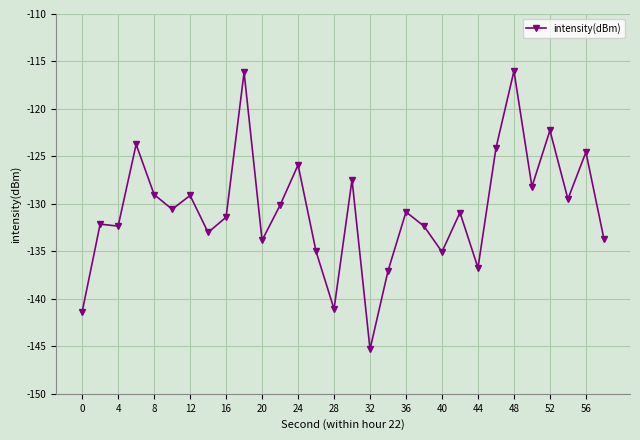

What is the greatest value displayed?

-116.0